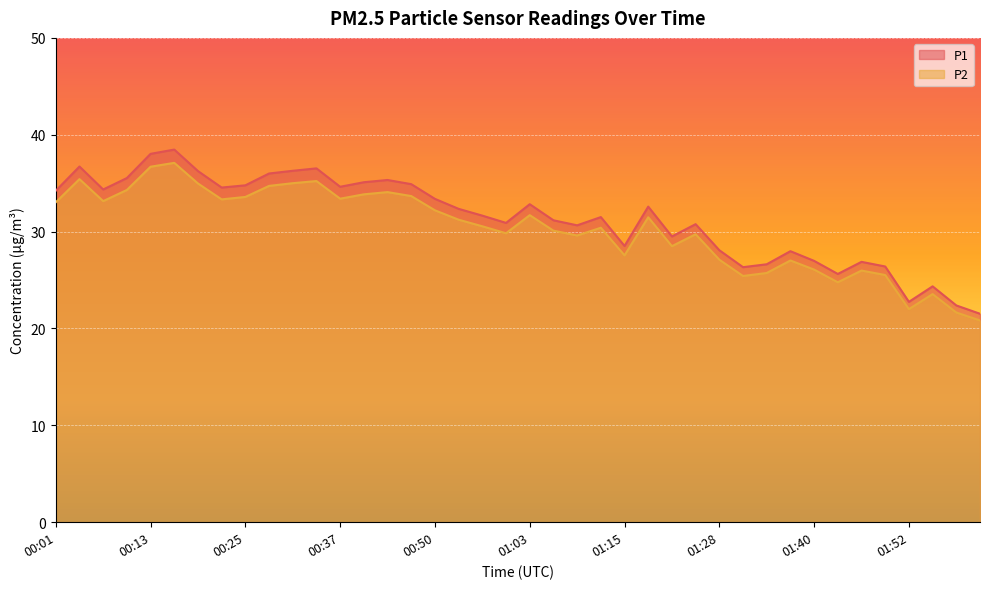

How many distinct data groups are displayed?

2